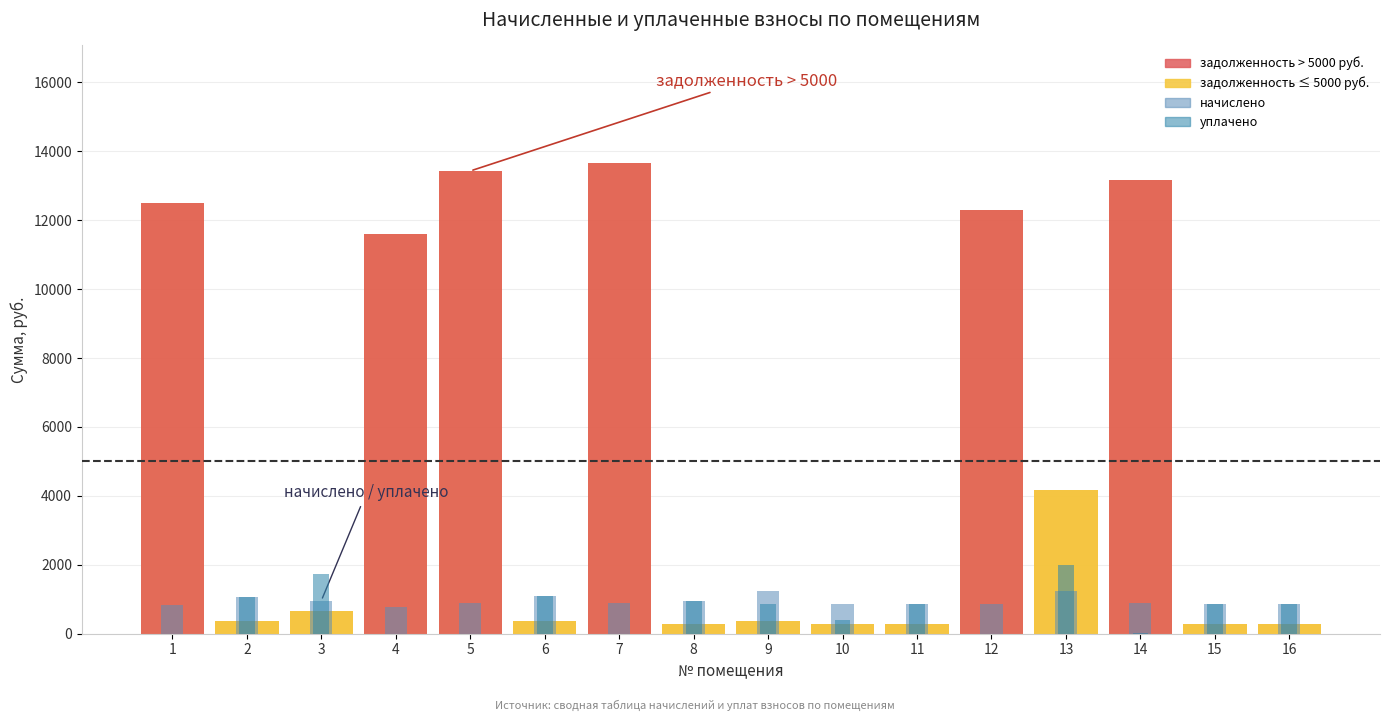

At how many categories does at least one series exceed 2002?

7